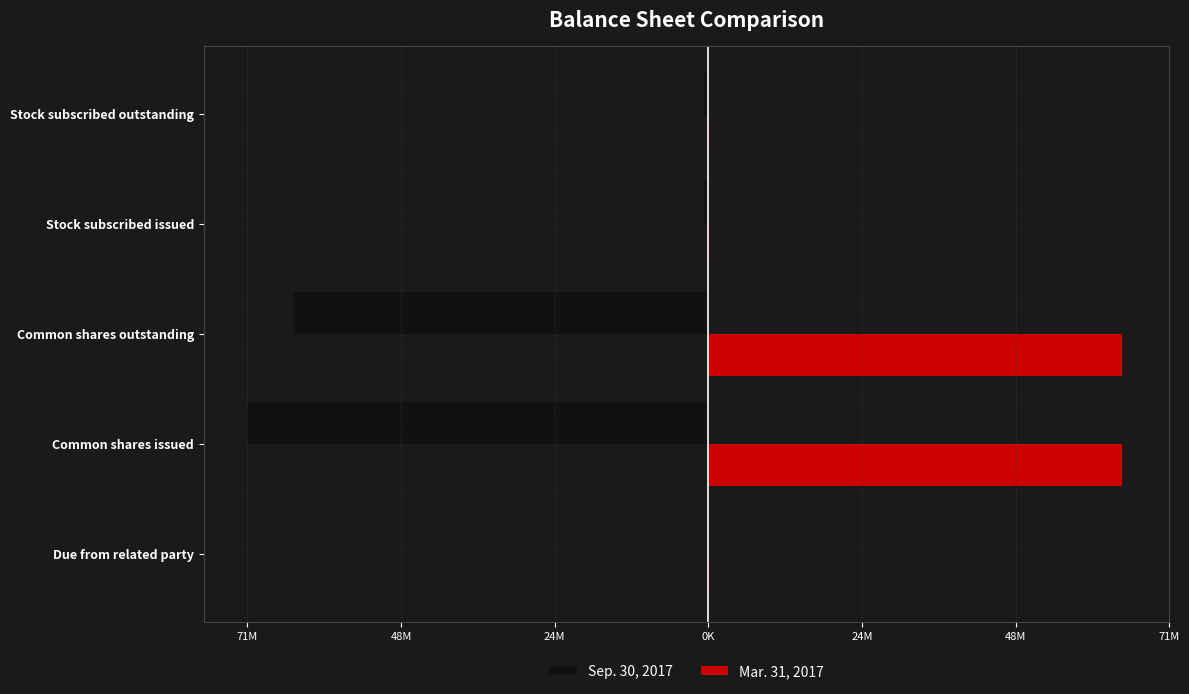

What are all the series names shown in the legend?

Sep. 30, 2017, Mar. 31, 2017